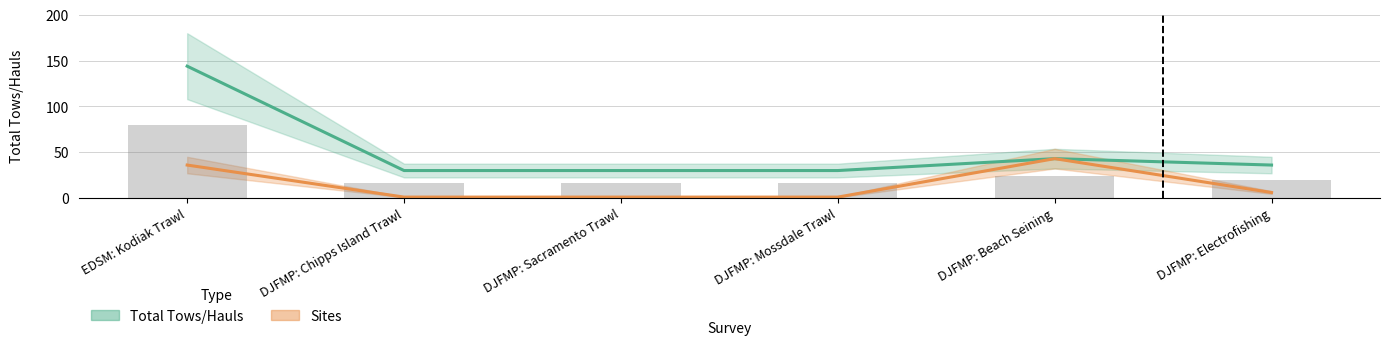

What is the smallest value displayed?

1